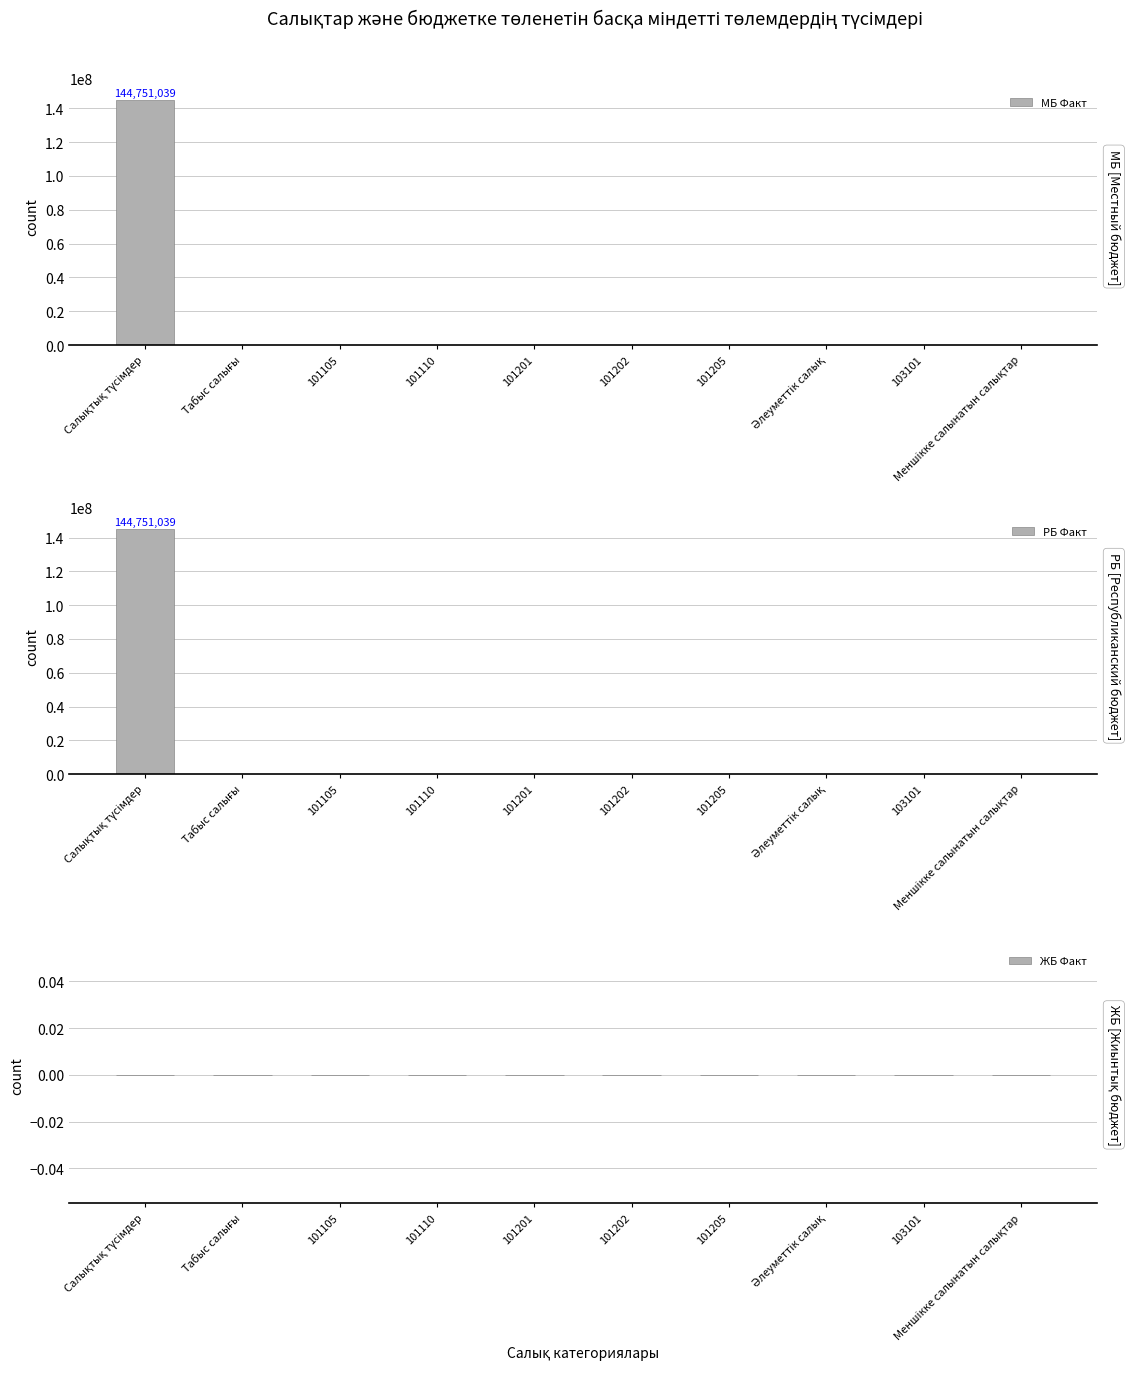

Reading left to right, extract all data points from this chart.

МБ Факт: Салықтық түсімдер=144751039	Табыс салығы=0	101105=0	101110=0	101201=0	101202=0	101205=0	Әлеуметтiк салық=0	103101=0	Меншiкке салынатын салықтар=0
РБ Факт: Салықтық түсімдер=144751039	Табыс салығы=0	101105=0	101110=0	101201=0	101202=0	101205=0	Әлеуметтiк салық=0	103101=0	Меншiкке салынатын салықтар=0
ЖБ Факт: Салықтық түсімдер=0	Табыс салығы=0	101105=0	101110=0	101201=0	101202=0	101205=0	Әлеуметтiк салық=0	103101=0	Меншiкке салынатын салықтар=0